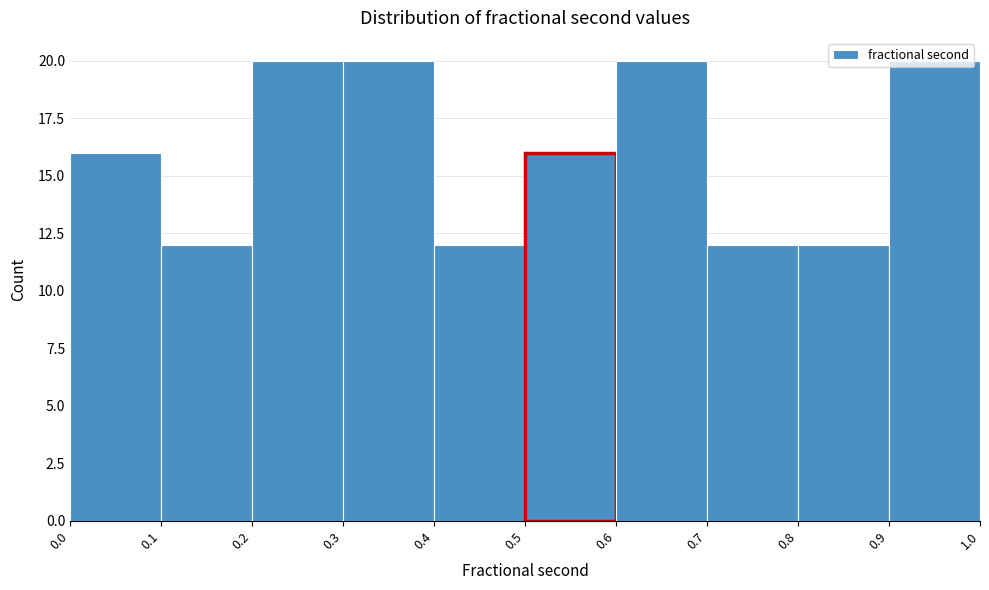

Reading left to right, list every bar in this chart as the range it spans on the x-axis followed by its height. The values are not printed on the chart, so give them approximately, as read against the axis.

0.0 to 0.1: 16
0.1 to 0.2: 12
0.2 to 0.3: 20
0.3 to 0.4: 20
0.4 to 0.5: 12
0.5 to 0.6: 16
0.6 to 0.7: 20
0.7 to 0.8: 12
0.8 to 0.9: 12
0.9 to 1.0: 20